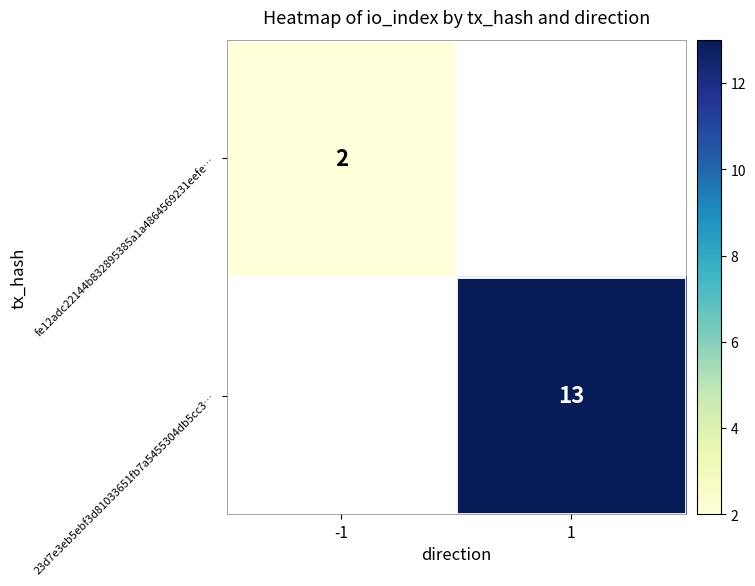

Is the value of fe12adc22144b832895385a1a4864569231eefe… at -1 greater than the value of 23d7e3eb5ebf3d81033651fb7a5455304db5cc3… at 1?

No